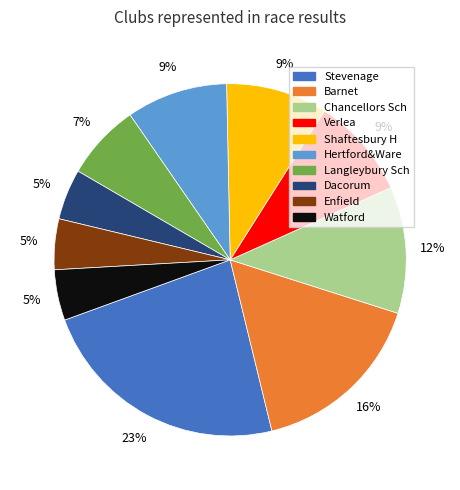

Does Verlea account for over 50% of the chart?

No